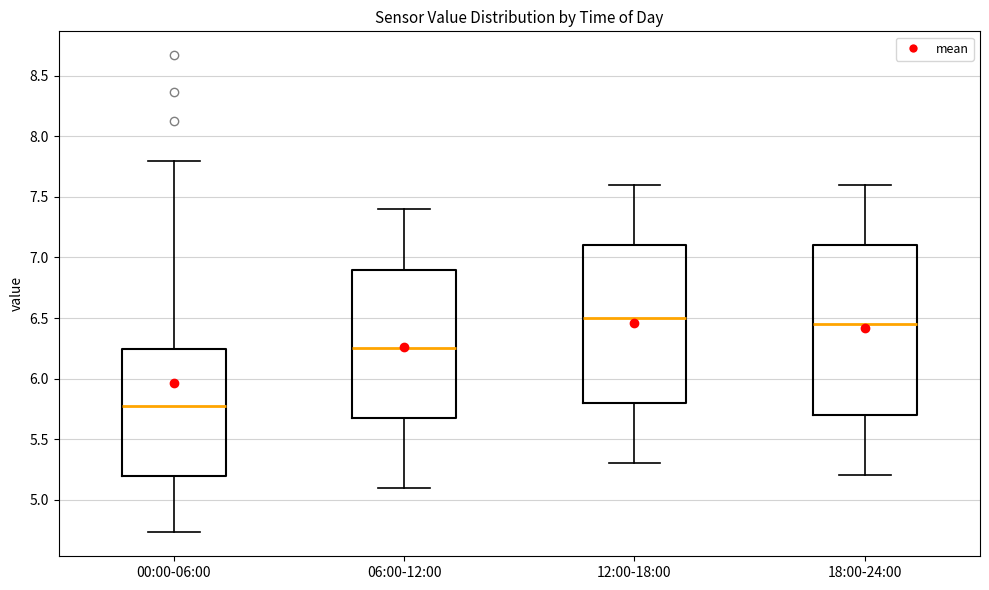

Reading left to right, read every box against the y-axis: the position of its median line, the range the box covers, and the ends of its whiskers. The values are not printed on the chart, so give them approximately, as read against the axis.

00:00-06:00: median 5.75, box 5.20 to 6.25, whiskers 4.75 to 7.80
06:00-12:00: median 6.25, box 5.70 to 6.90, whiskers 5.10 to 7.40
12:00-18:00: median 6.50, box 5.80 to 7.10, whiskers 5.30 to 7.60
18:00-24:00: median 6.45, box 5.70 to 7.10, whiskers 5.20 to 7.60